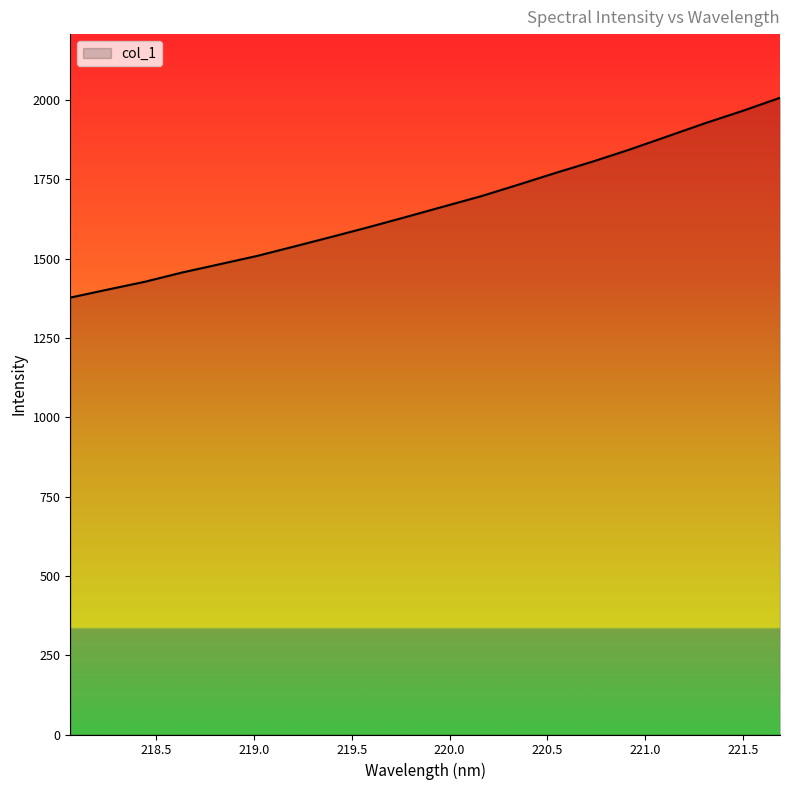

What is the minimum value shown in the chart?

1377.3